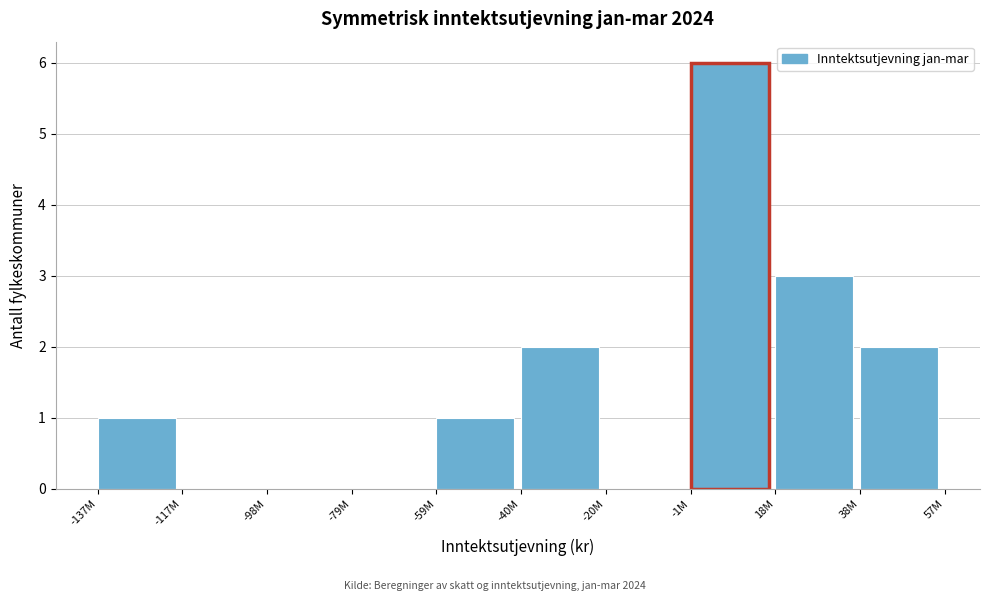

Reading left to right, extract all data points from this chart.

-137M=1	-117M=0	-98M=0	-79M=0	-59M=1	-40M=2	-20M=0	-1M=6	18M=3	38M=2